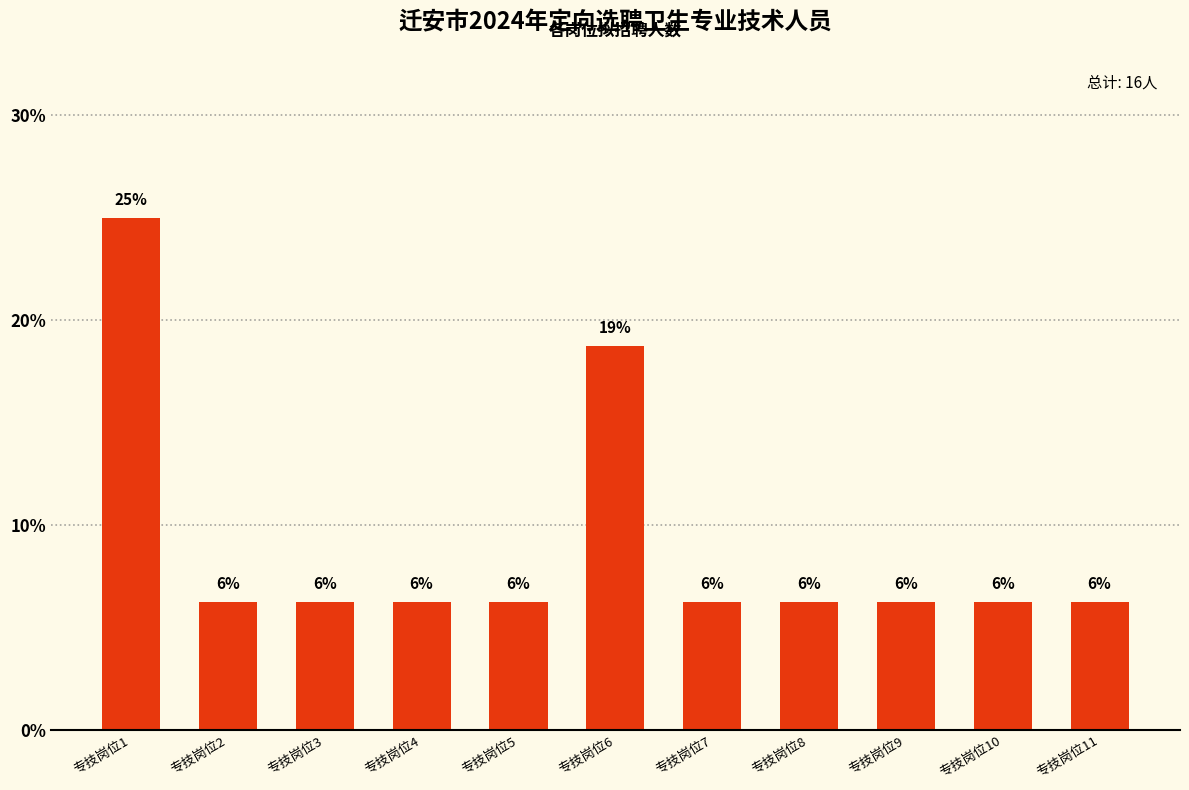

Are the bars horizontal?

No